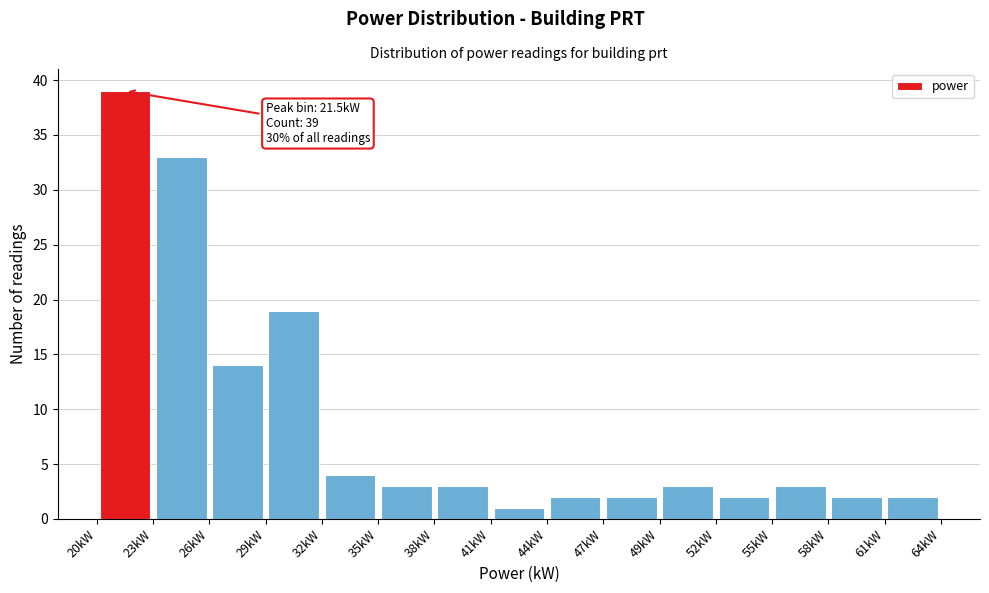

Over which range of the x-axis is the bar tallest?

20.0 to 23.0